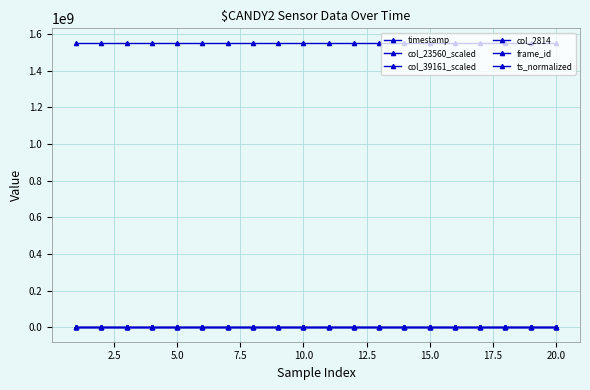

How many data points in ts_normalized are less than 23009?

10